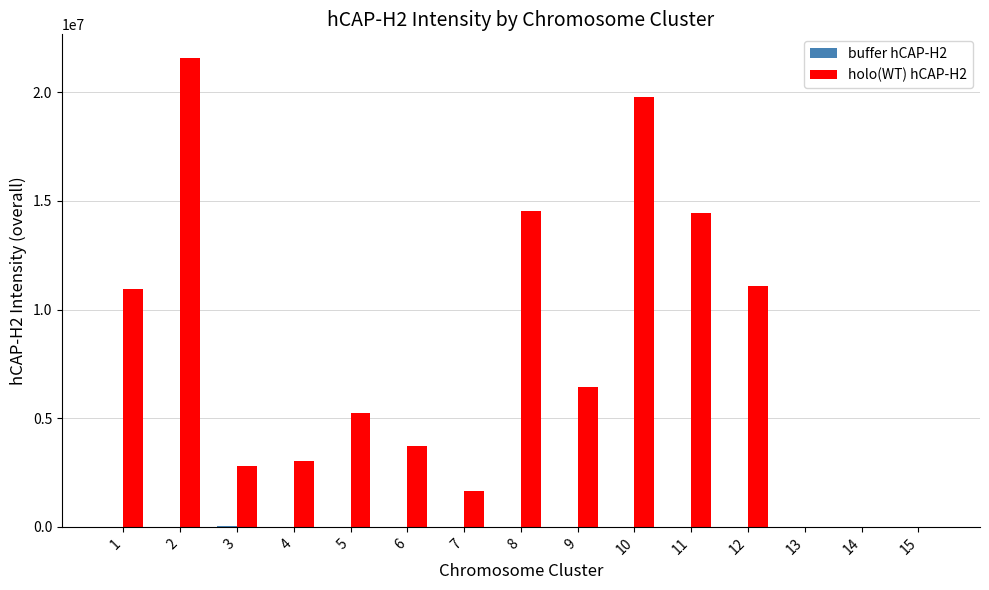

Which series has the largest total across all categories?

holo(WT) hCAP-H2